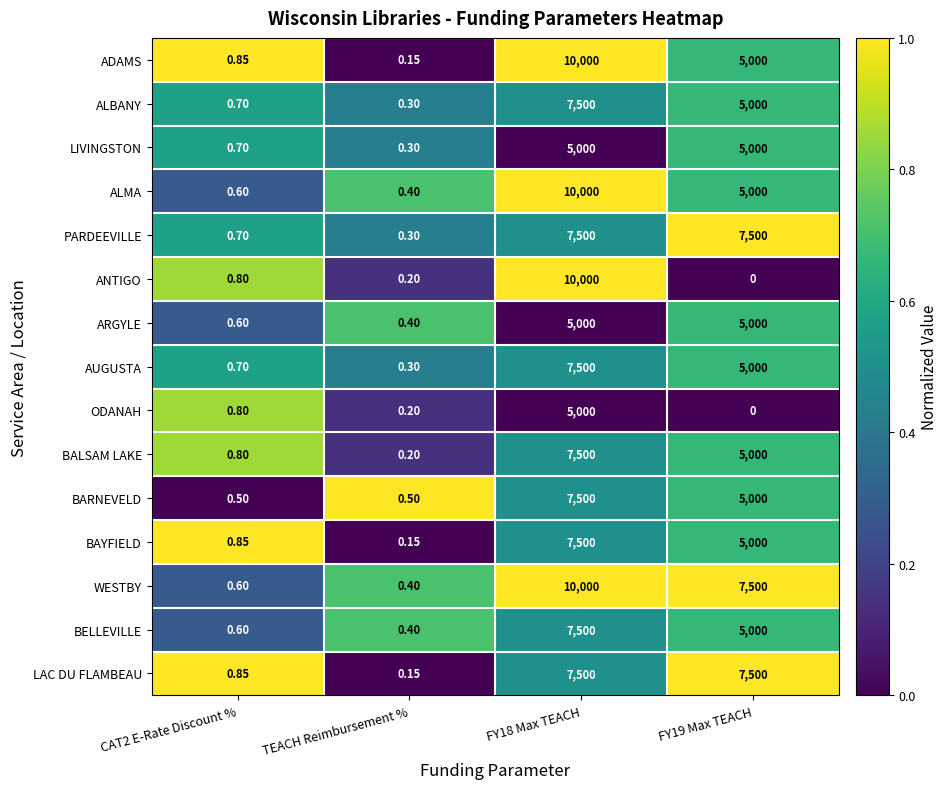

Which series has the largest range (max minus min)?

ANTIGO